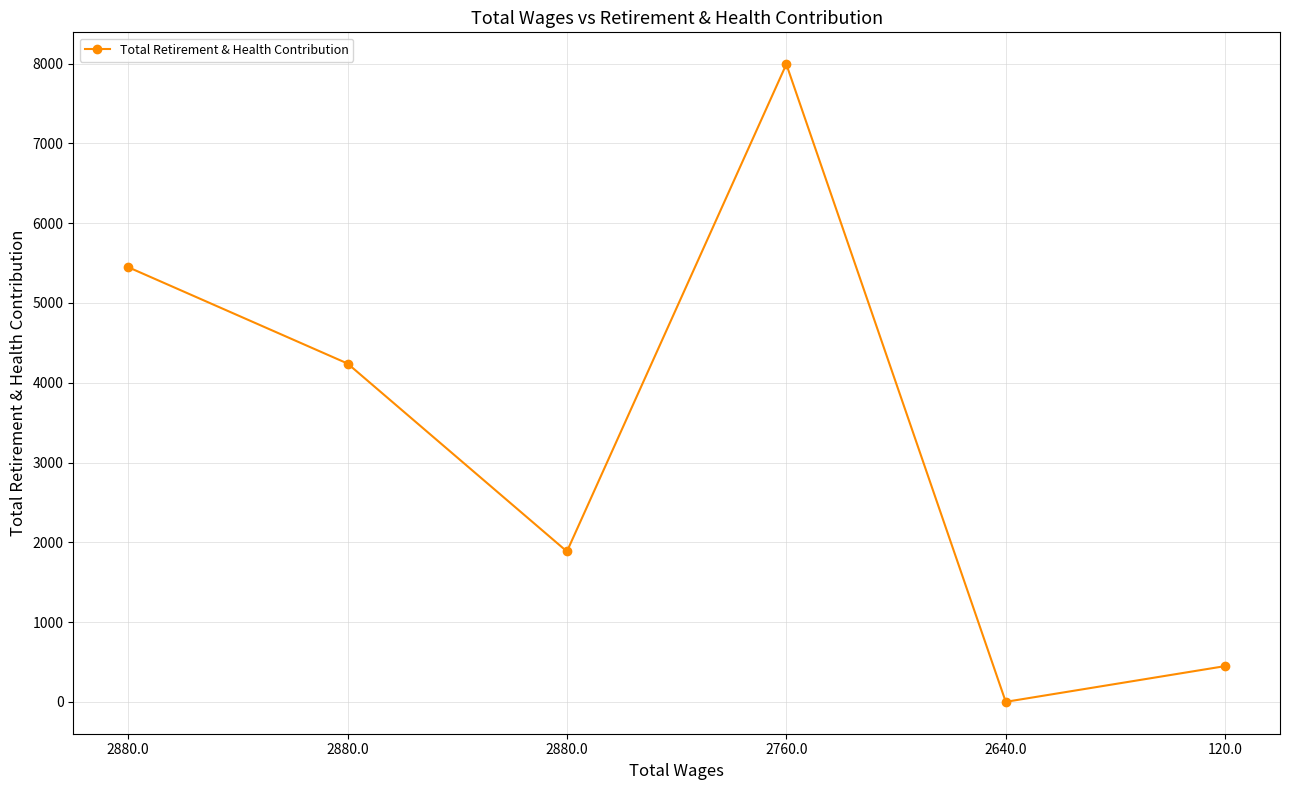

Is this an area chart (filled region under the line)?

No